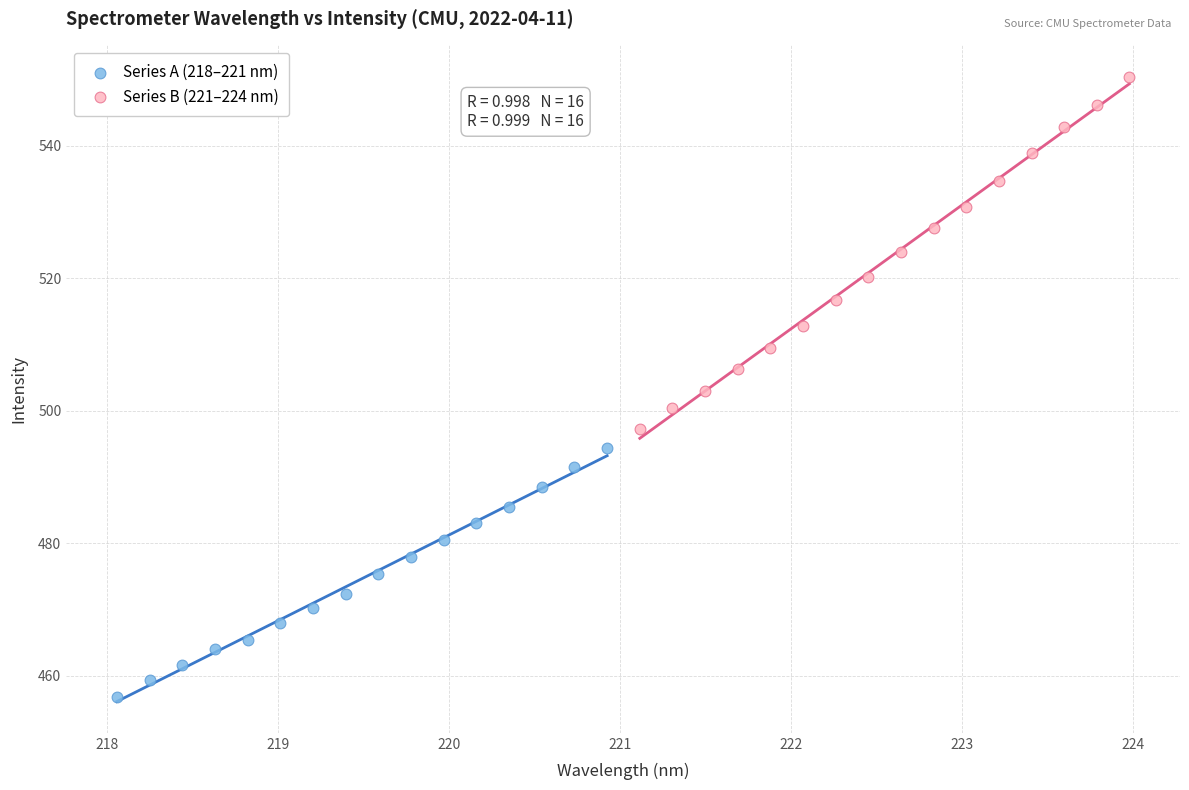

Which series contains the lowest Y value?

Series A (218–221 nm)